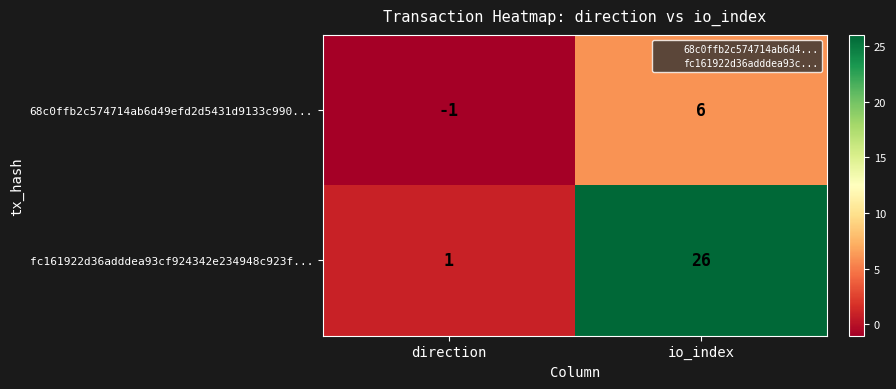

Is it true that fc161922d36adddea93cf924342e234948c923f... equals 44 at io_index?

False